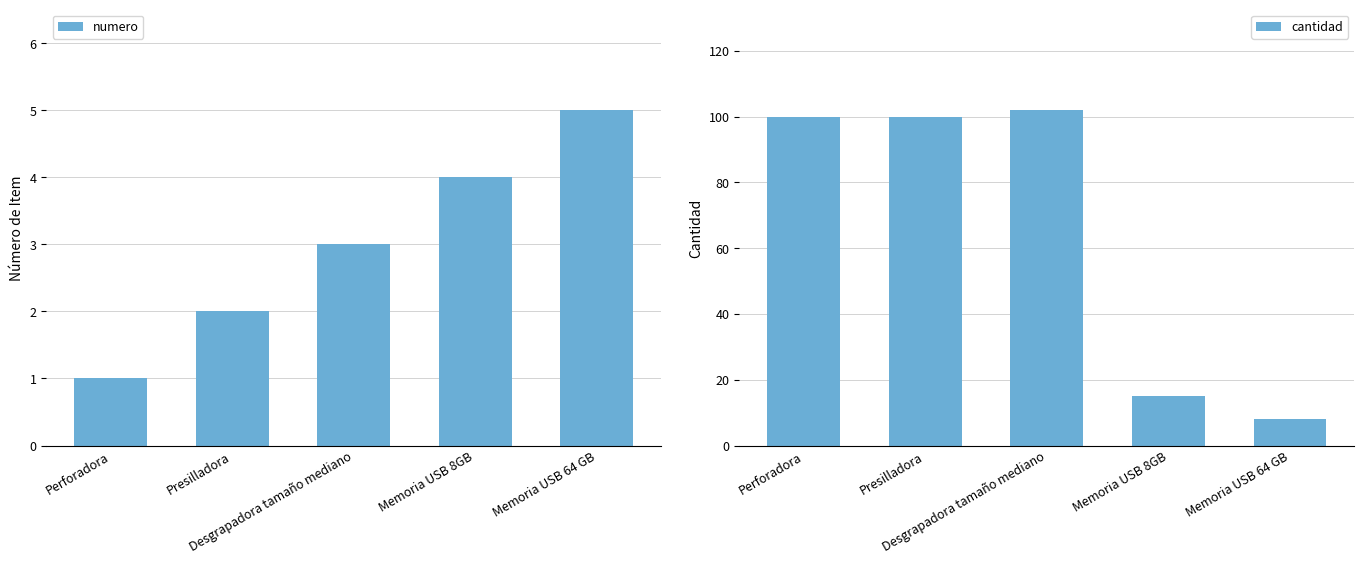

Between Perforadora and Memoria USB 64 GB, which is larger?

Memoria USB 64 GB